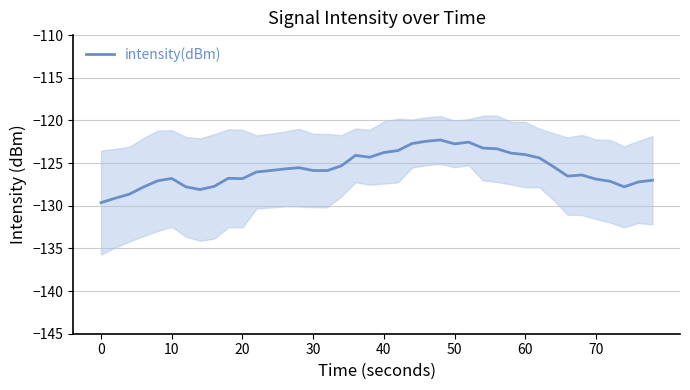

The value of intensity(dBm) at 50 is -43.4. True or false?

False